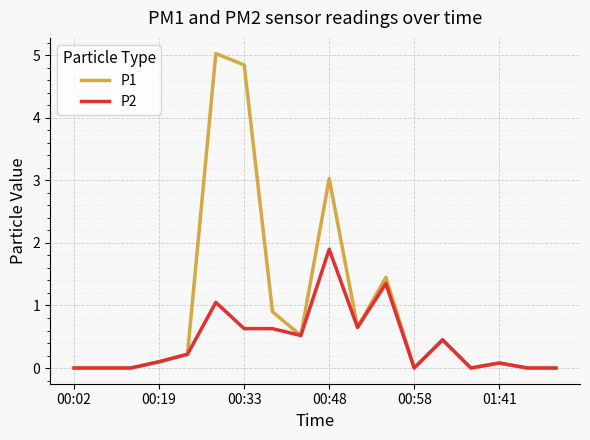

Which series has the widest spread of values?

P1